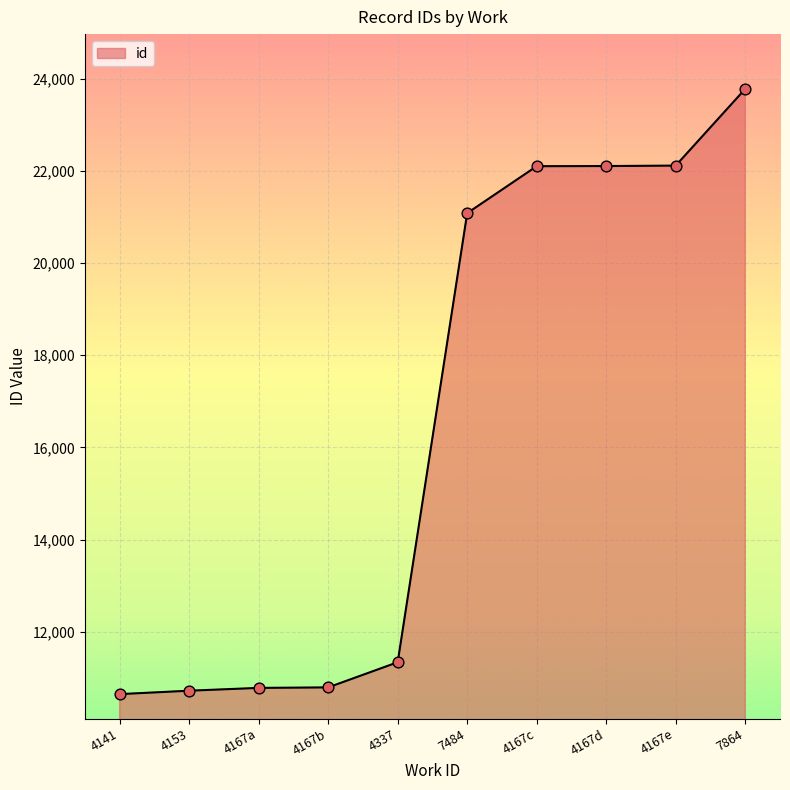

What is the ratio of the value at 4167b to the value at 4167e?

0.5